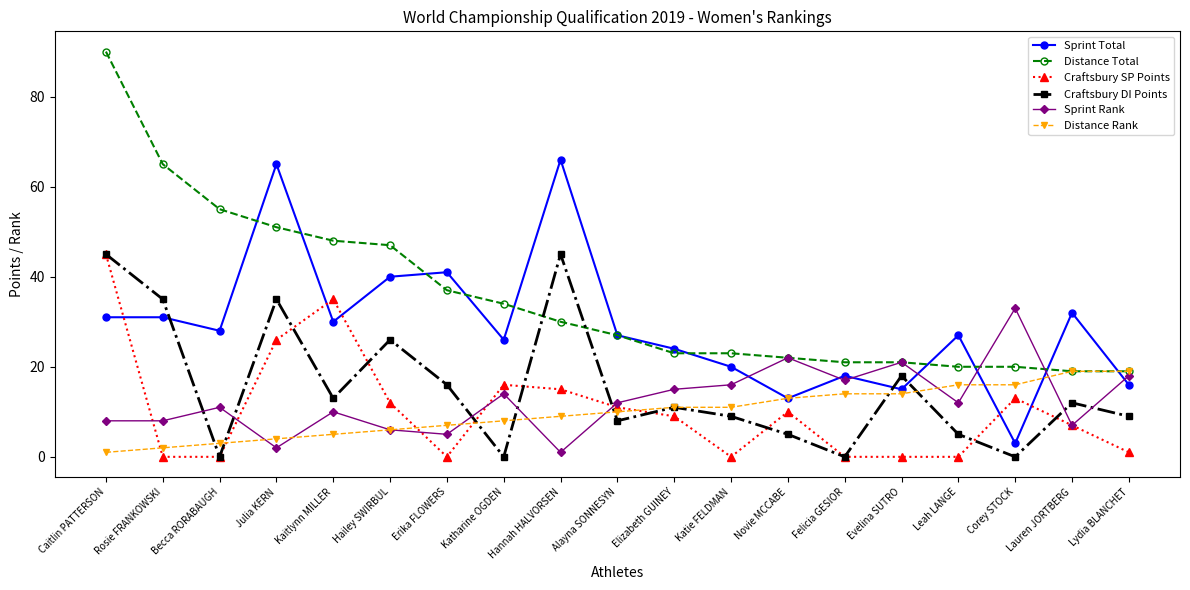

What is the sum of all Sprint Rank values?

238